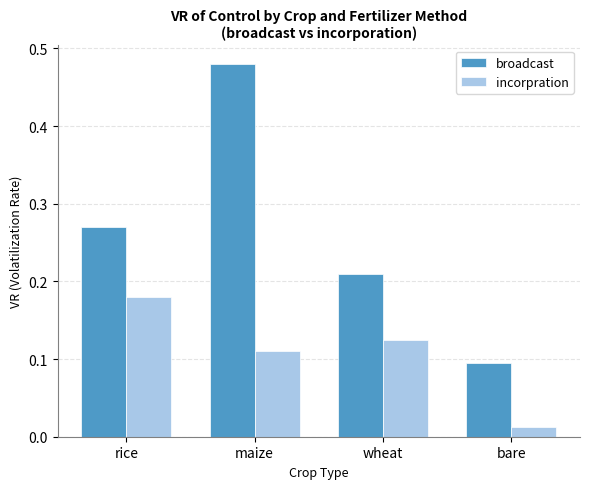

Which series has the largest total across all categories?

broadcast